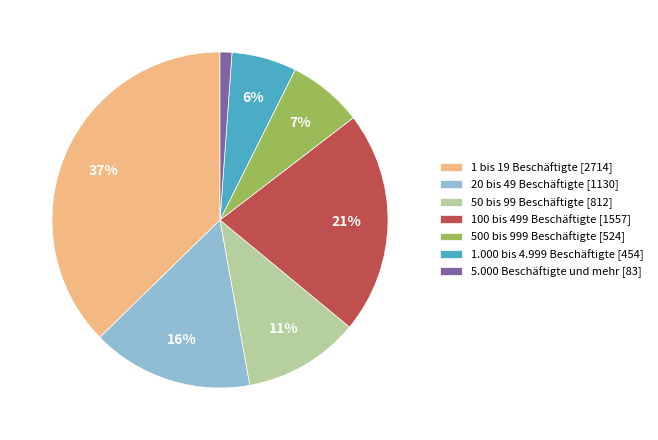

Which category has the biggest portion of the pie?

1 bis 19 Beschäftigte